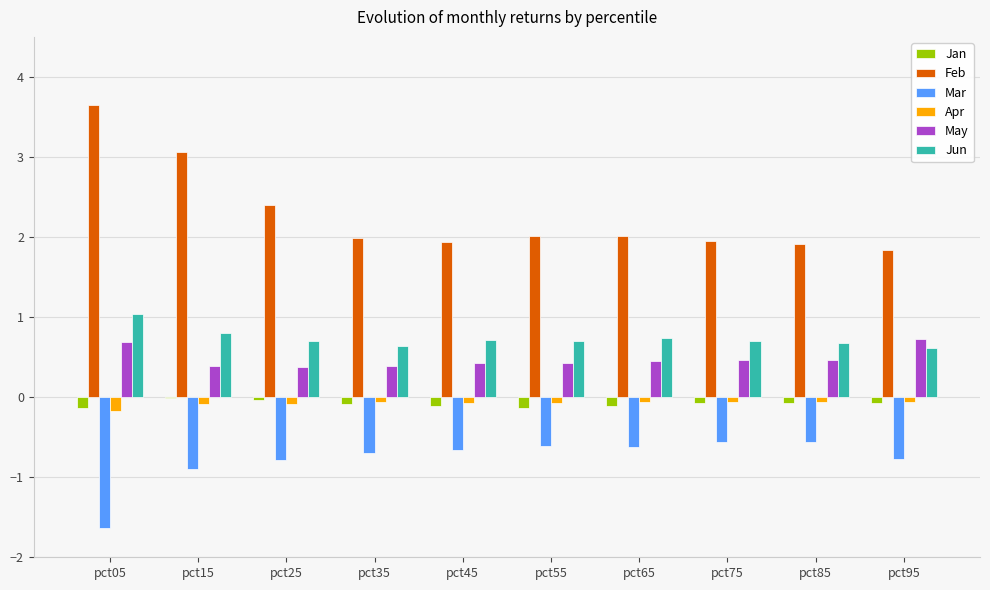

What is the sum of the Jan values at pct35 and pct85?

-0.2